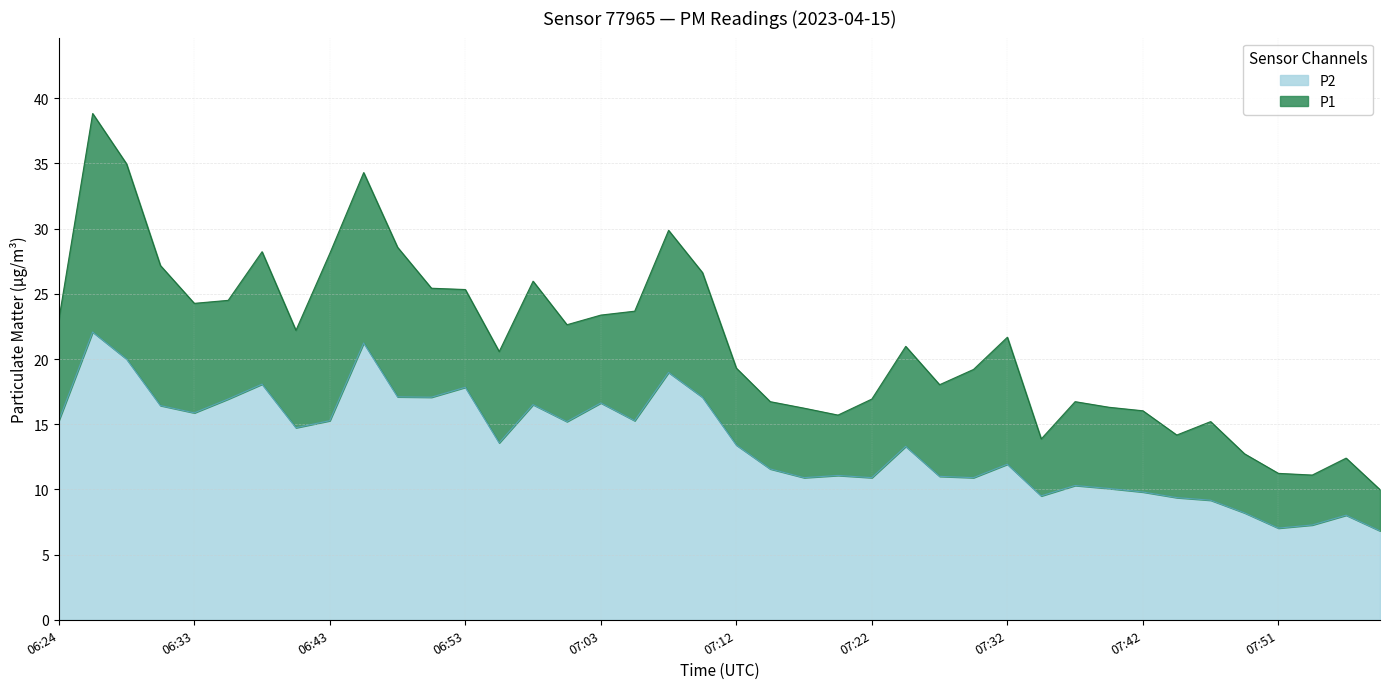

What is the minimum value for P1?

10.0